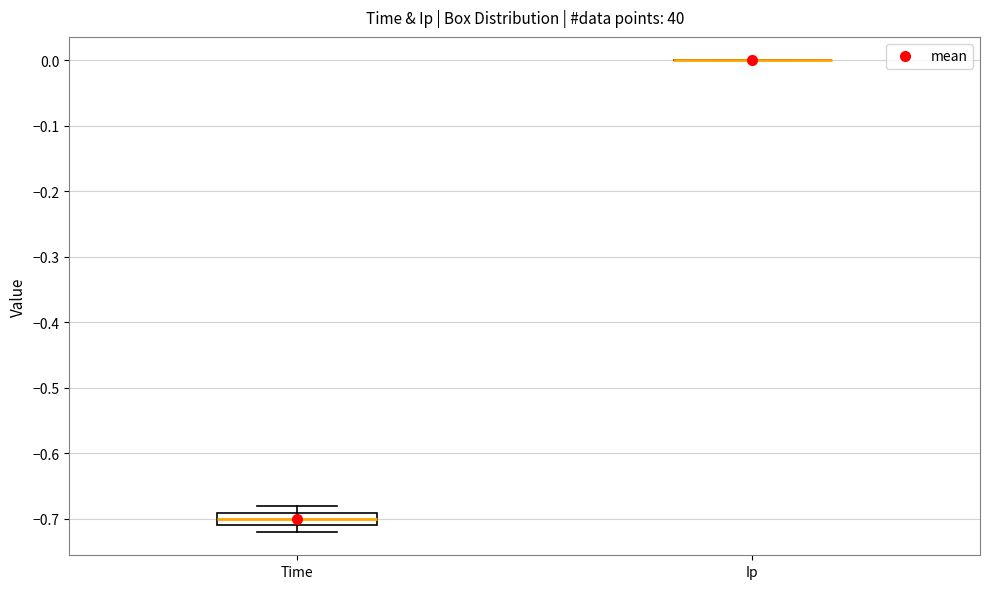

Reading left to right, transcribe this box plot: for each box, give where its median line is, the range the box spans, and where its two whiskers end, as read against the y-axis. The values are not printed on the chart, so give them approximately, as read against the axis.

Time: median -0.70, box -0.71 to -0.69, whiskers -0.72 to -0.68
Ip: box collapsed to a line at 0.00, whiskers 0.00 to 0.00